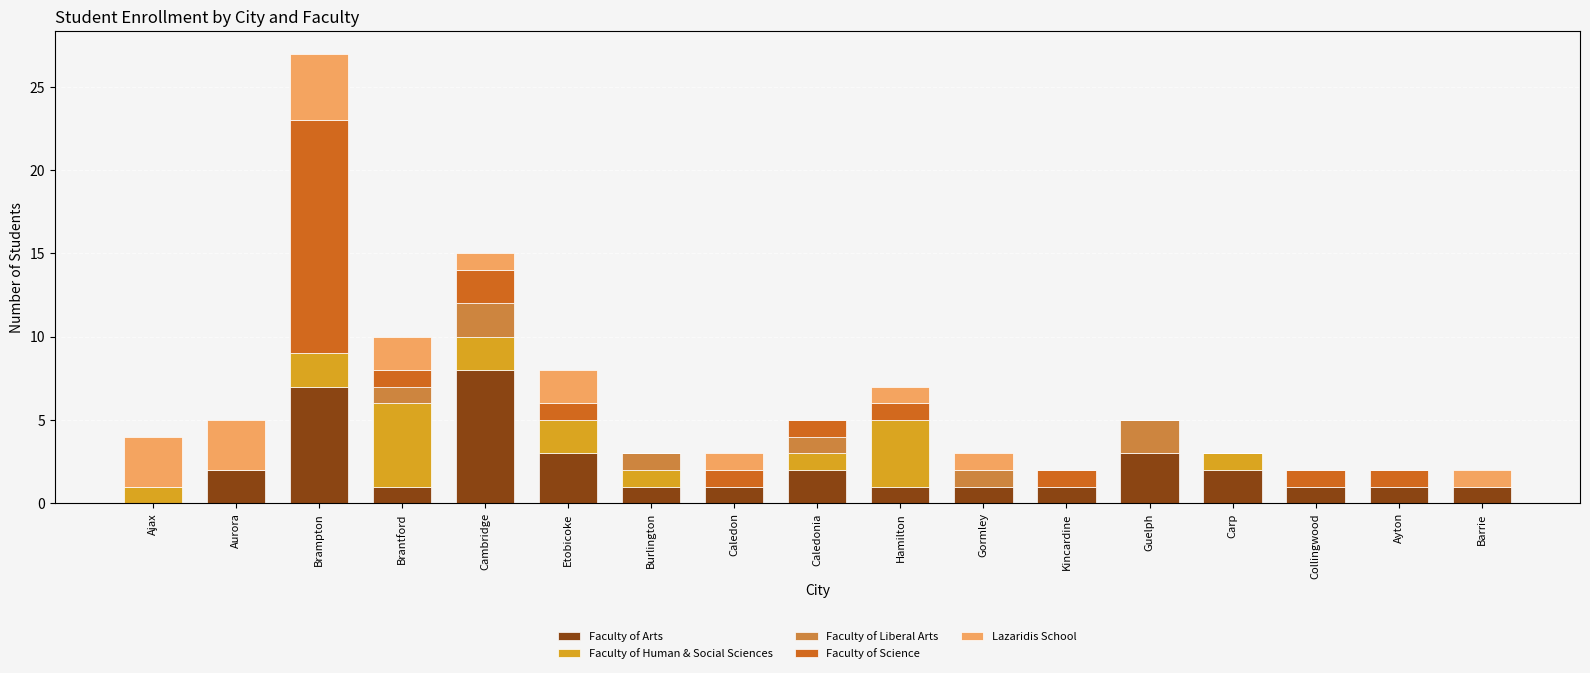

At which category is the sum across all series the highest?

Brampton